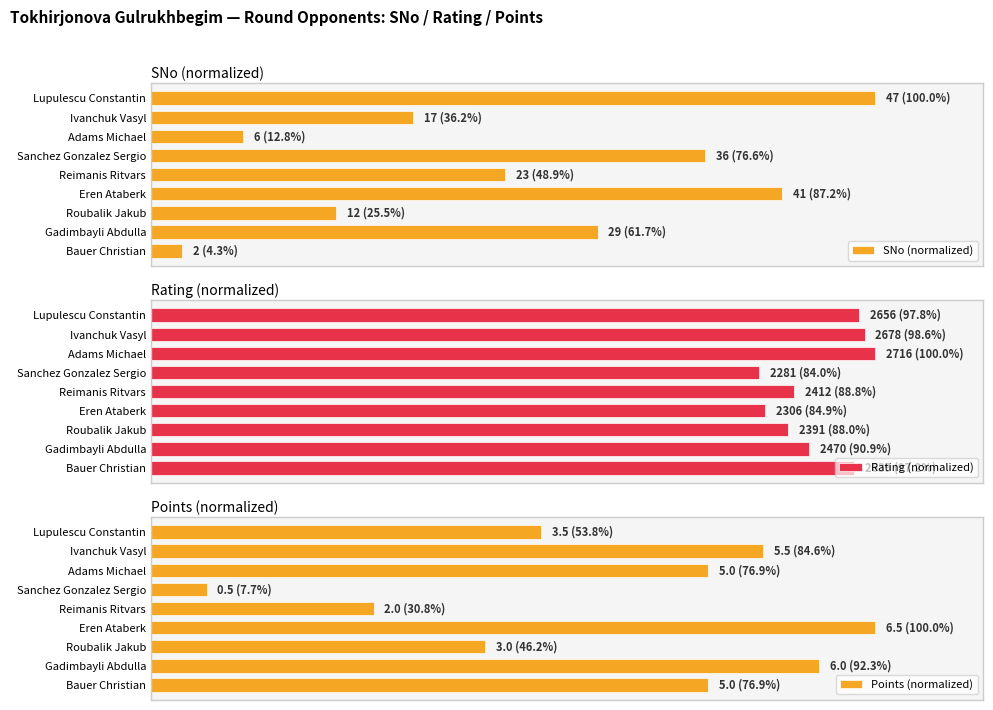

Reading left to right, list all the values displayed in this chart.

SNo (normalized): 4.3	61.7	25.5	87.2	48.9	76.6	12.8	36.2	100.0
Rating (normalized): 97.2	90.9	88.0	84.9	88.8	84.0	100.0	98.6	97.8
Points (normalized): 76.9	92.3	46.2	100.0	30.8	7.7	76.9	84.6	53.8